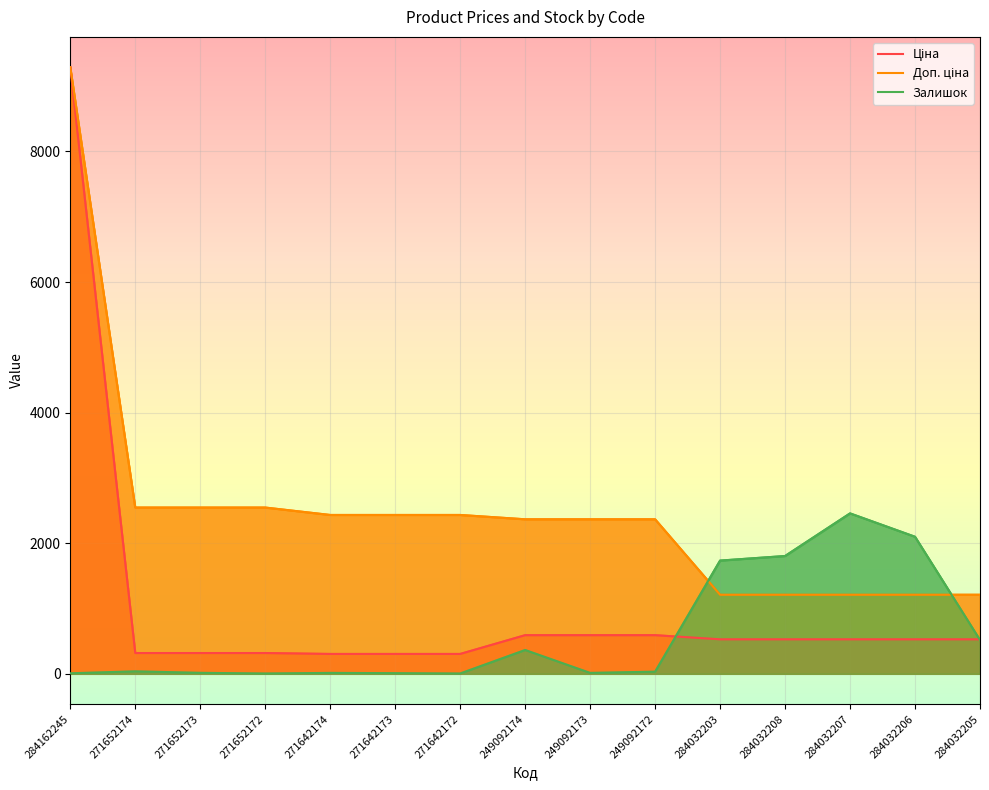

What is the label of the 3rd point from the left?

271652173